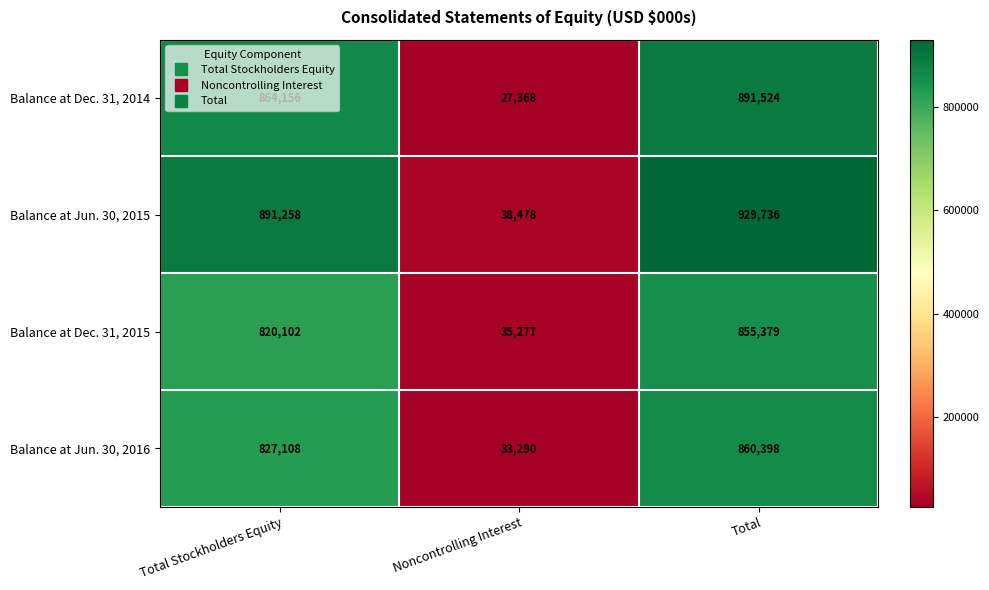

How many data points in Balance at Jun. 30, 2015 are less than 891258?

1